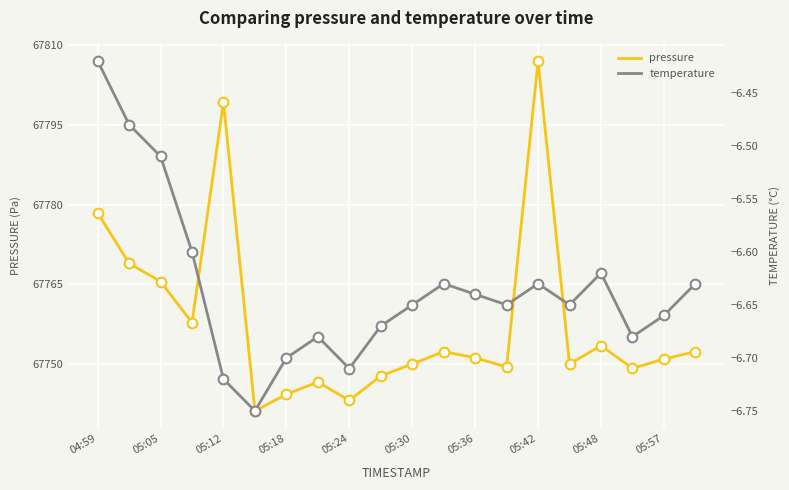

Which has a higher value, 05:18 or 11?

05:18